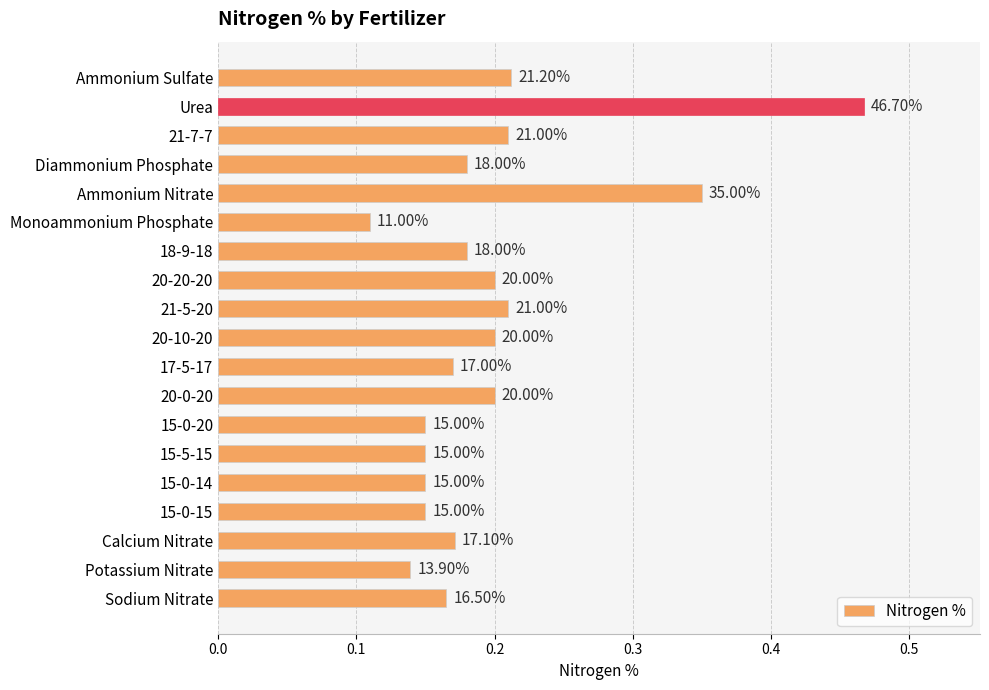

Are the bars horizontal?

Yes